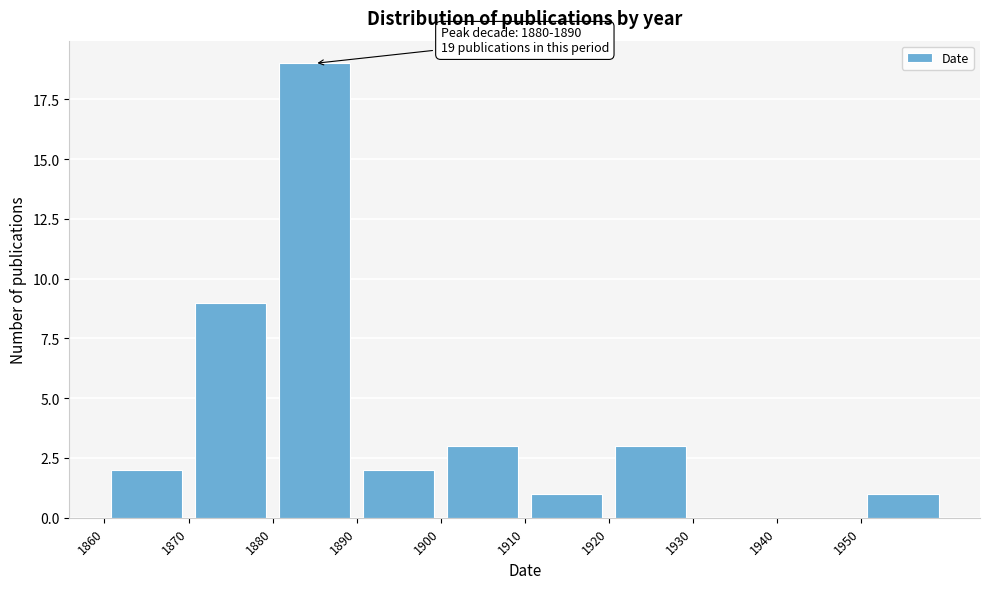

Over which range of the x-axis is the bar tallest?

1880 to 1890